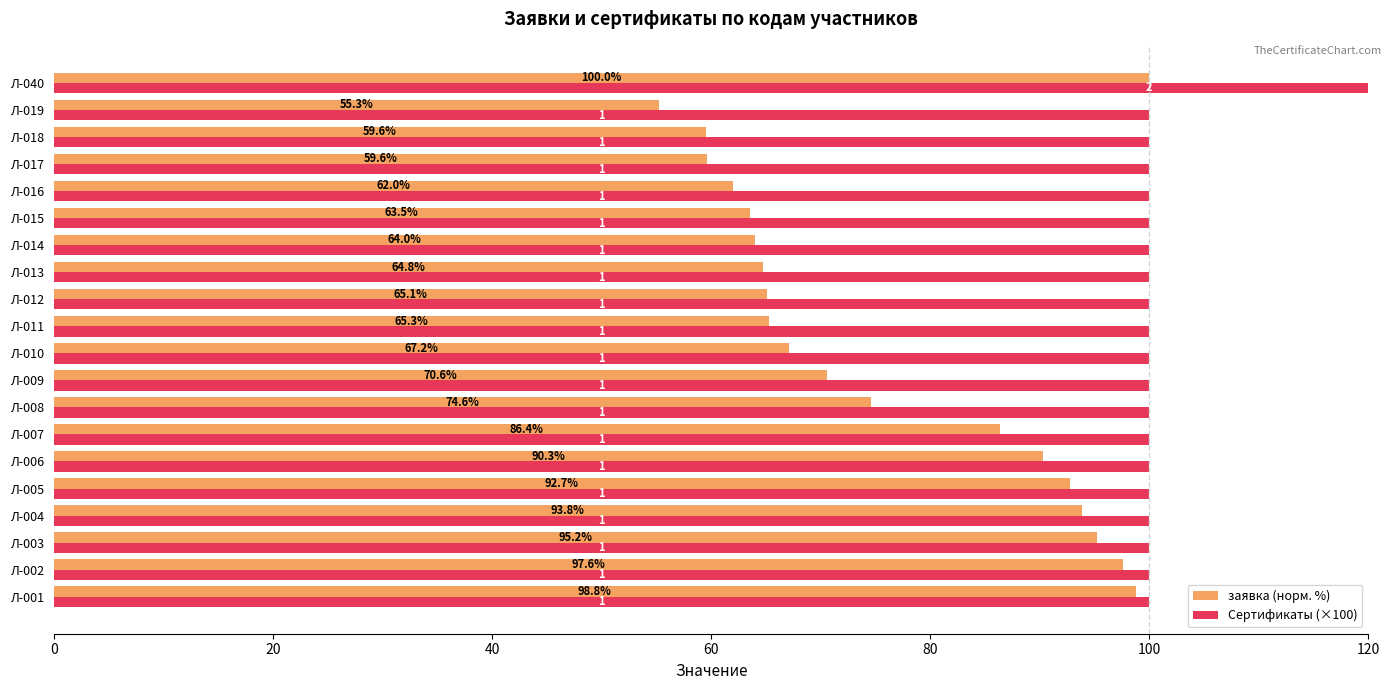

Count the number of categories in the chart.

20